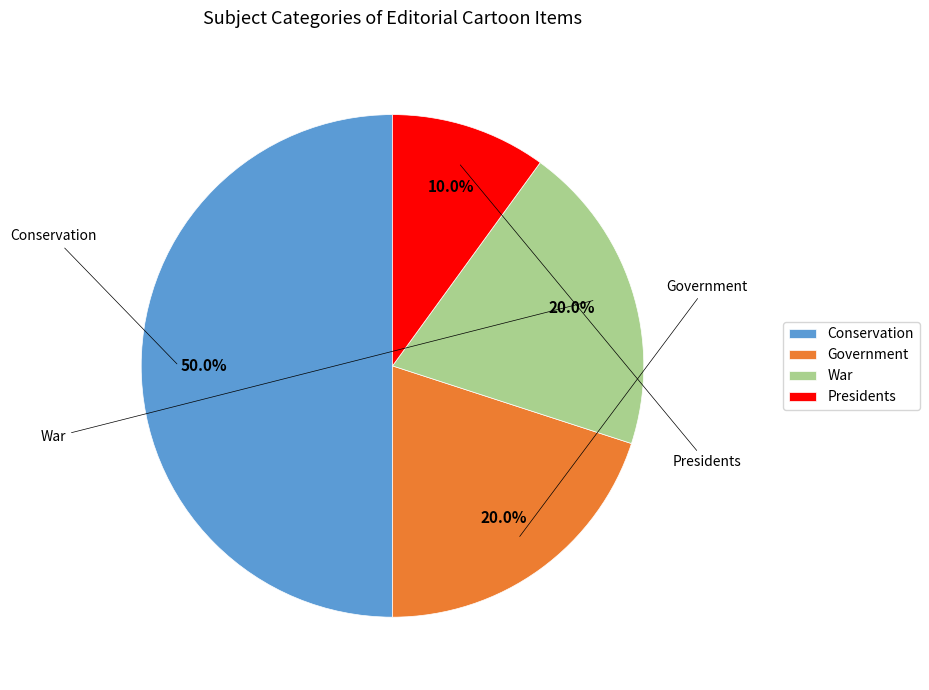

What portion of the pie excludes War?

80.0%